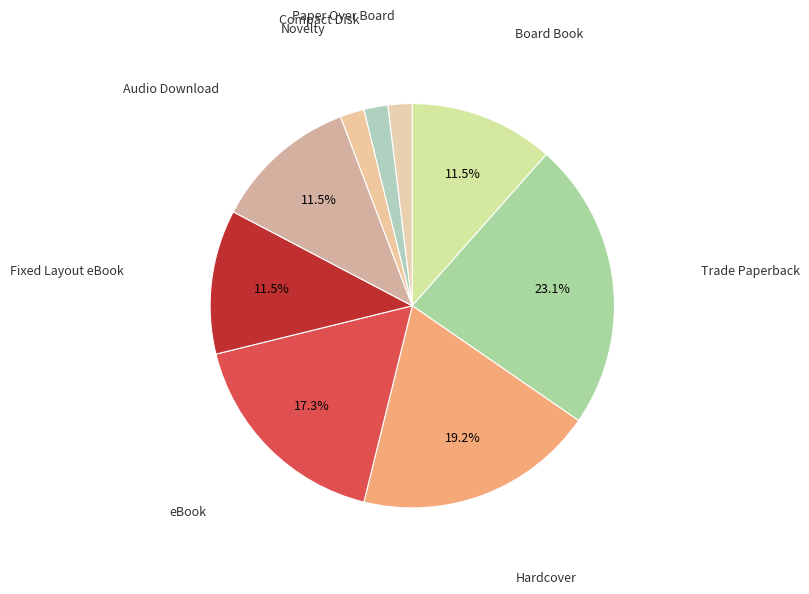

Which slice is the smallest?

Novelty